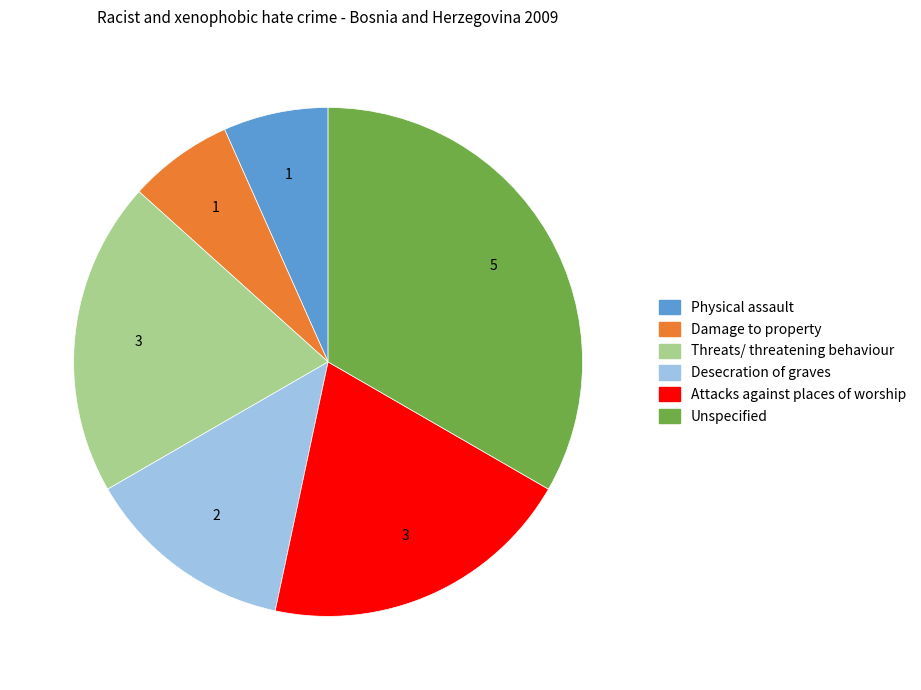

What is the largest slice in the pie chart?

Unspecified